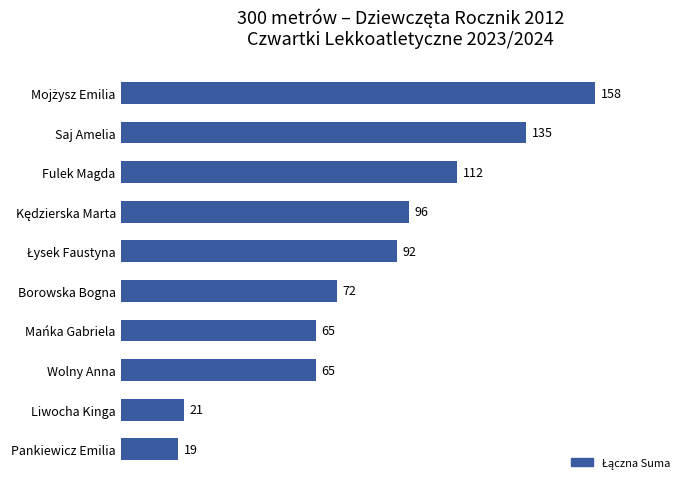

Which category has the lowest value across all series?

Pankiewicz Emilia